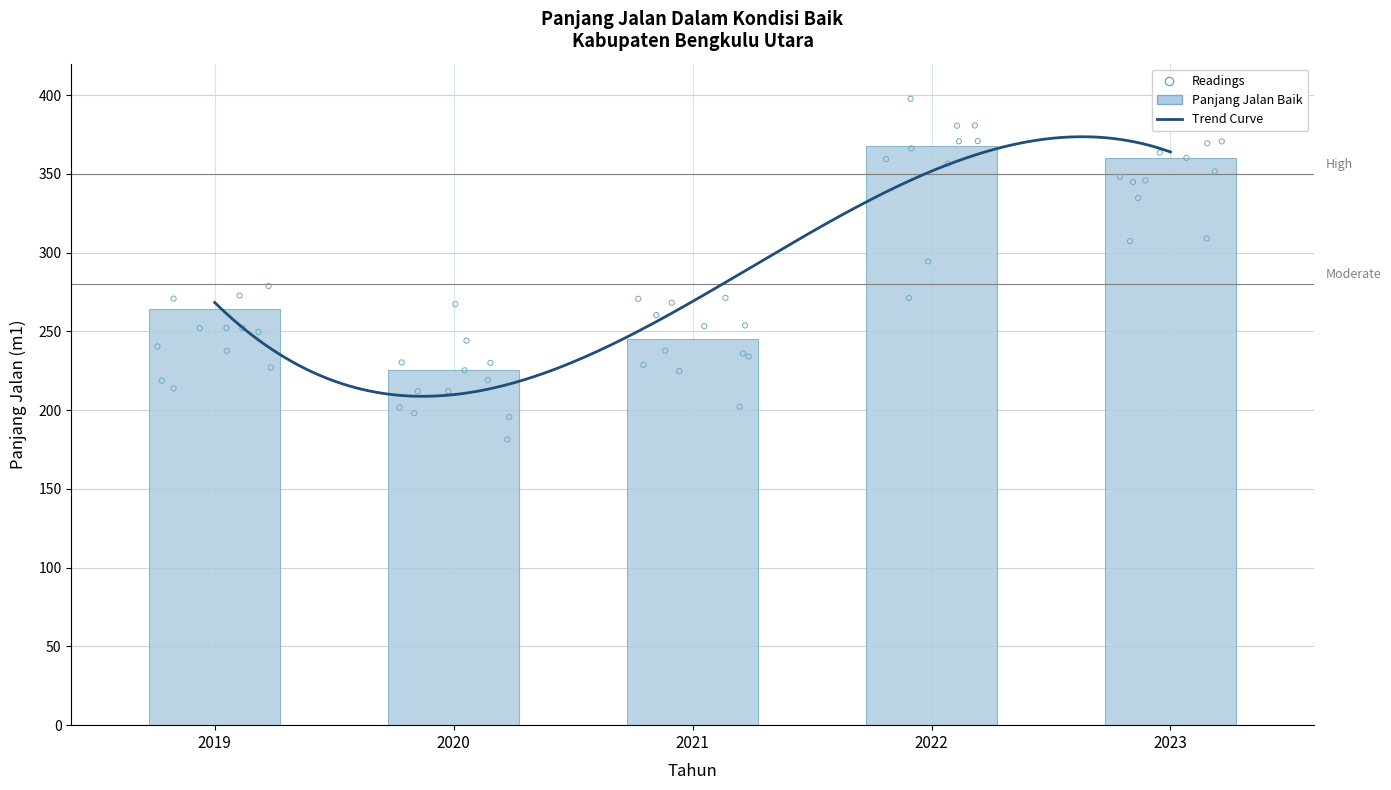

Between 2019 and 2023, which is larger?

2023